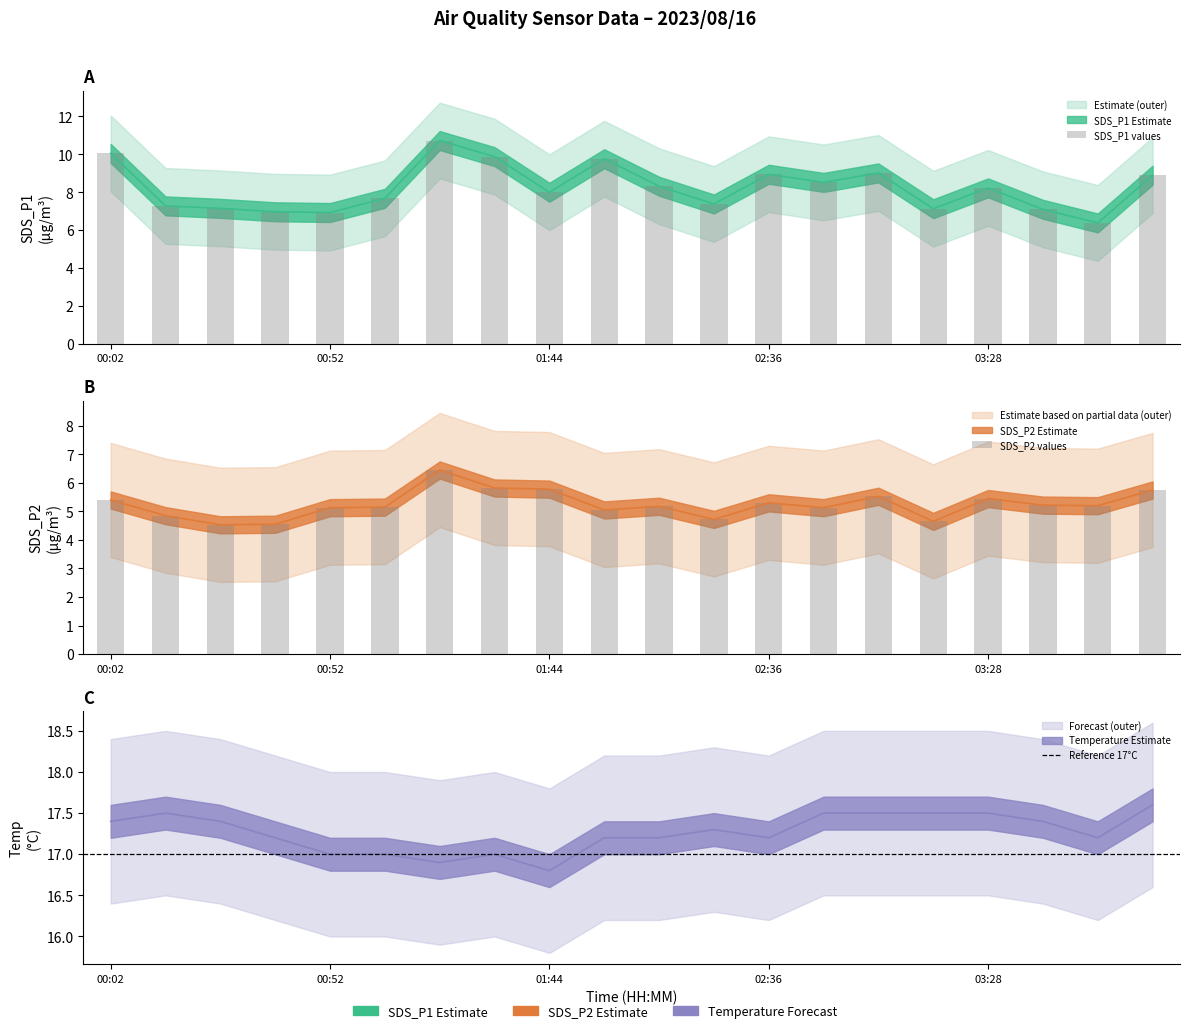

What is the difference between the second highest and second lowest values in the SDS_P1 series?

3.1